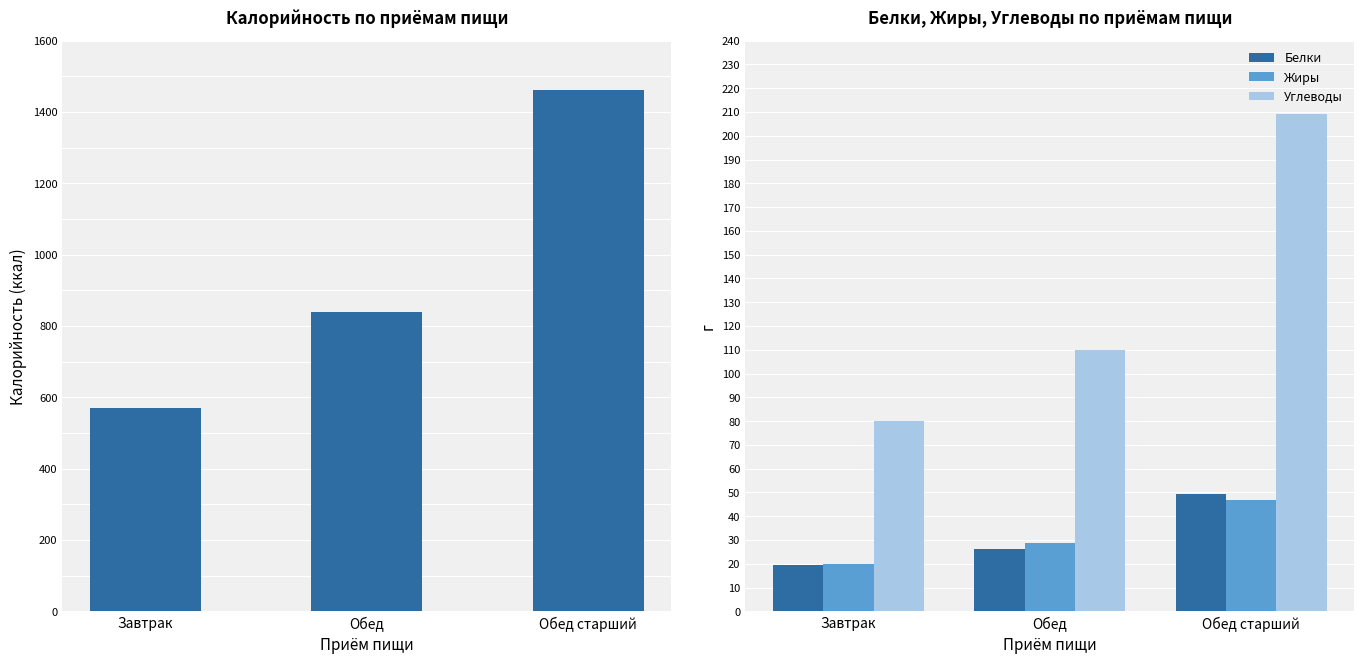

The value of Углеводы at Завтрак is 137.0. True or false?

False